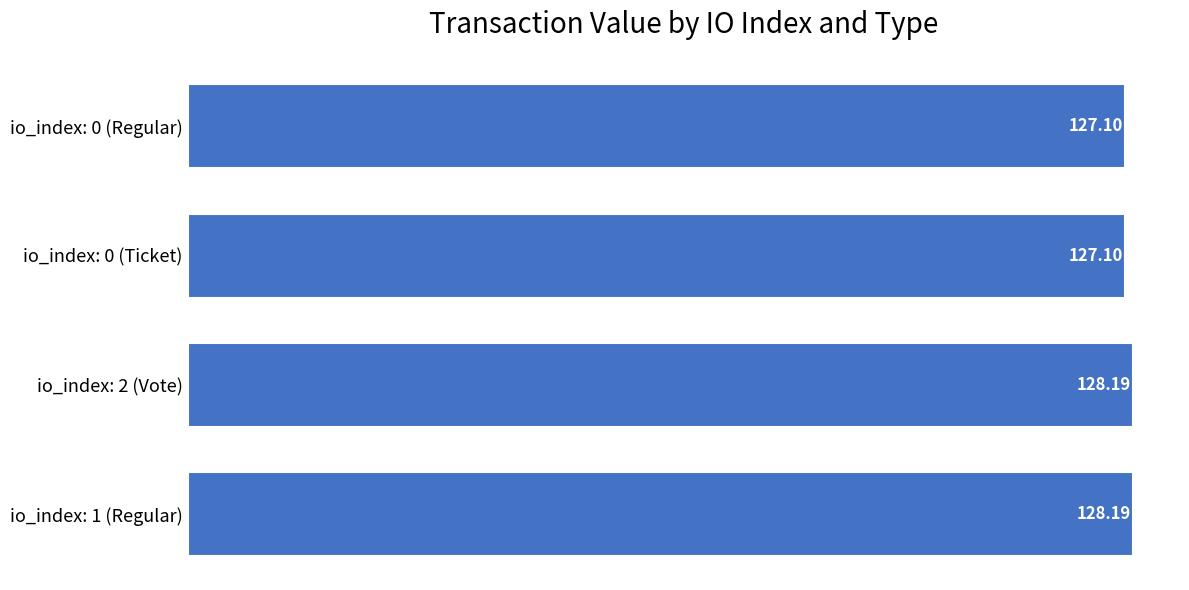

Between io_index: 0 (Ticket) and io_index: 1 (Regular), which is larger?

io_index: 1 (Regular)